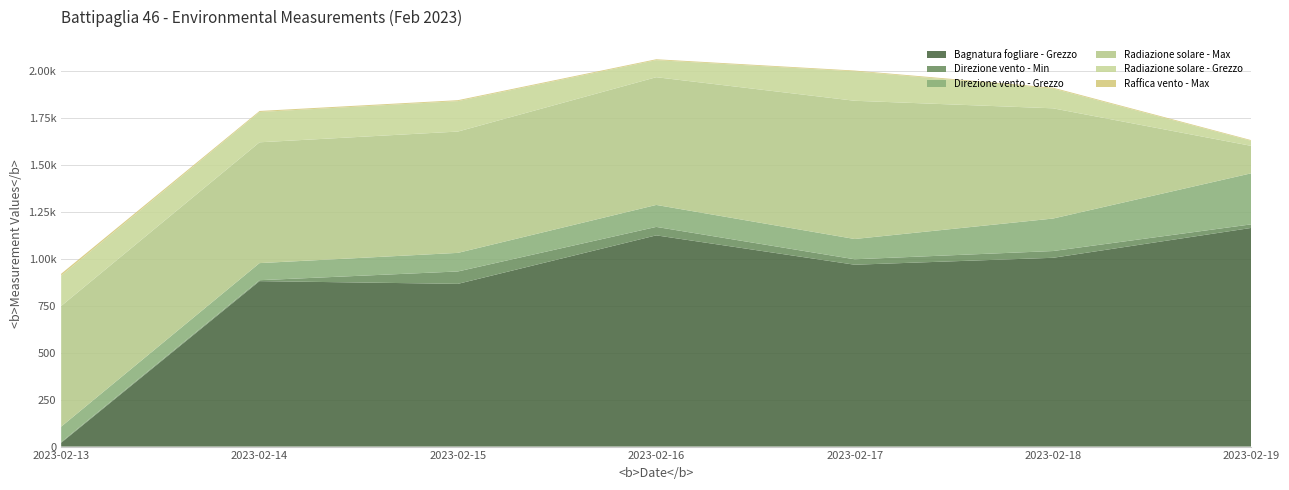

Reading left to right, transcribe all the data shown in this chart.

Bagnatura fogliare - Grezzo: 20.2	881.2	866.7	1125.0	968.6	1005.5	1164.7
Direzione vento - Min: 4.0	5.0	66.0	45.0	29.0	36.0	19.0
Direzione vento - Grezzo: 82.0	91.0	99.0	117.0	108.0	173.0	272.0
Radiazione solare - Max: 642.6	643.4	646.1	680.3	736.2	587.1	145.7
Radiazione solare - Grezzo: 161.7	161.5	162.2	90.9	156.7	105.3	26.6
Raffica vento - Max: 10.0	5.3	4.9	4.7	4.2	4.8	3.9